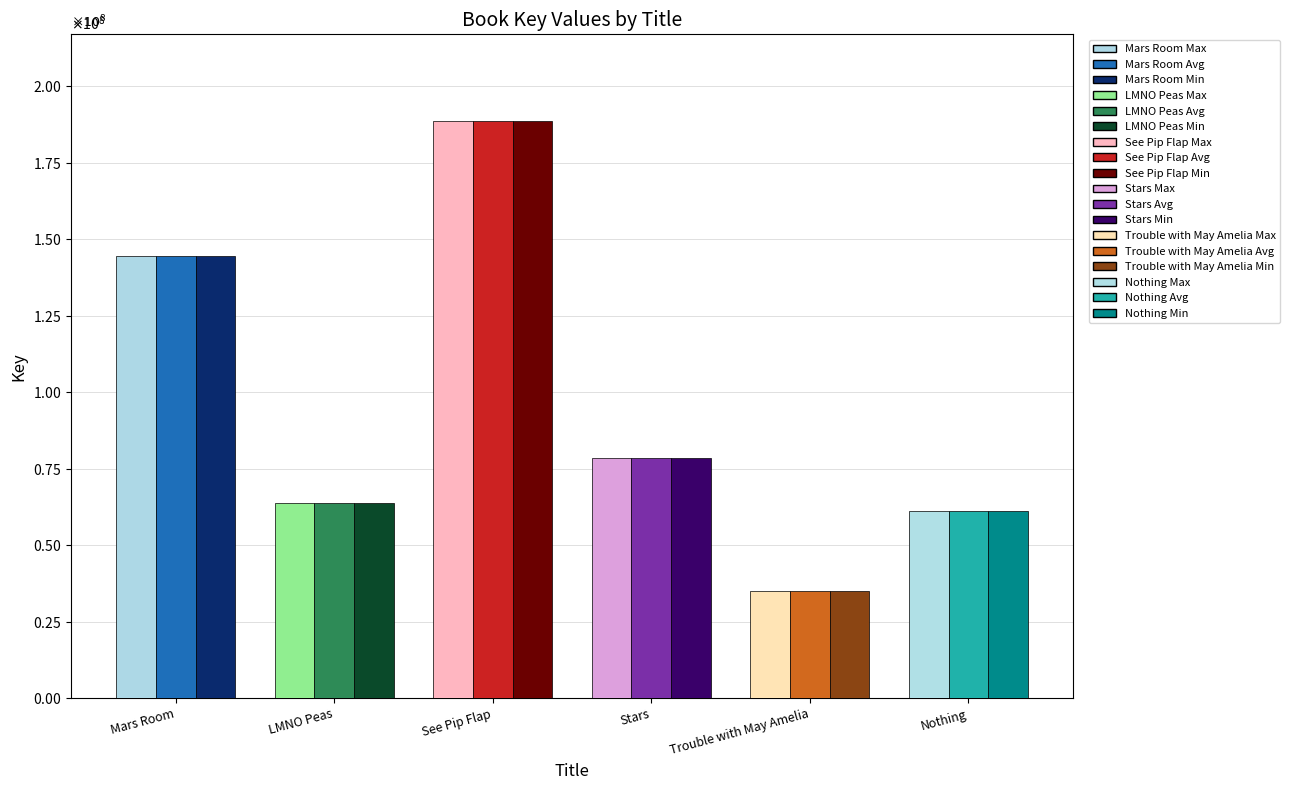

What is the label of the 3rd bar from the right?

Stars